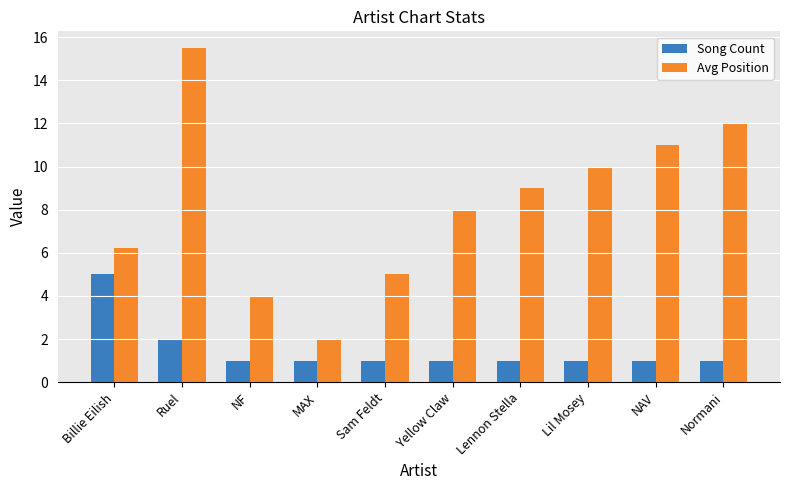

What is the label of the 7th bar from the right?

MAX